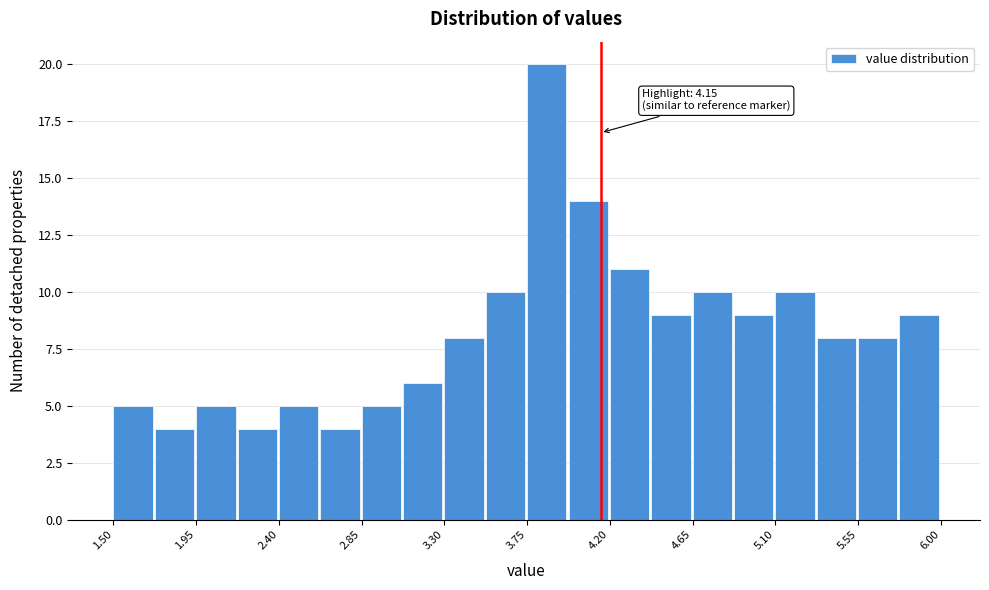

Which range on the x-axis has the tallest bar?

3.750 to 3.975